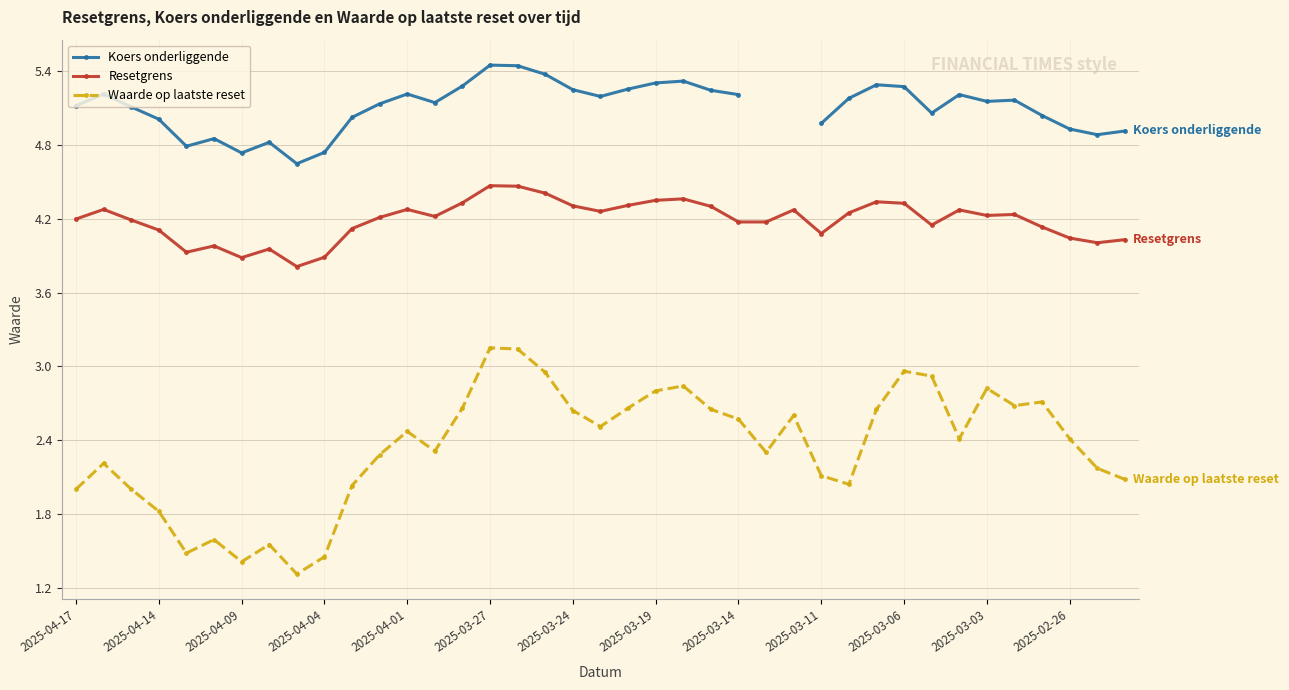

True or false: Resetgrens and Koers onderliggende intersect in this chart.

False